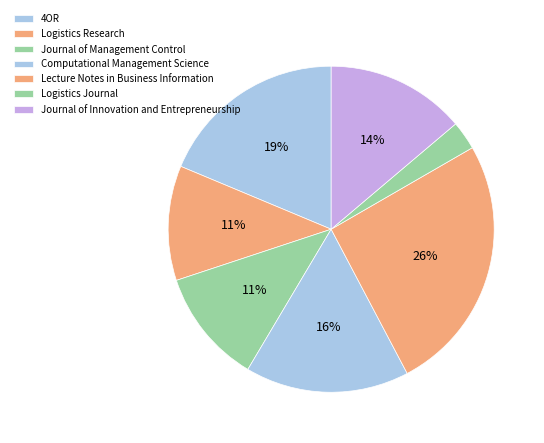

Rank the categories by value from highest to lowest.

Lecture Notes in Business Information, 4OR, Computational Management Science, Journal of Innovation and Entrepreneurship, Logistics Research, Journal of Management Control, Logistics Journal